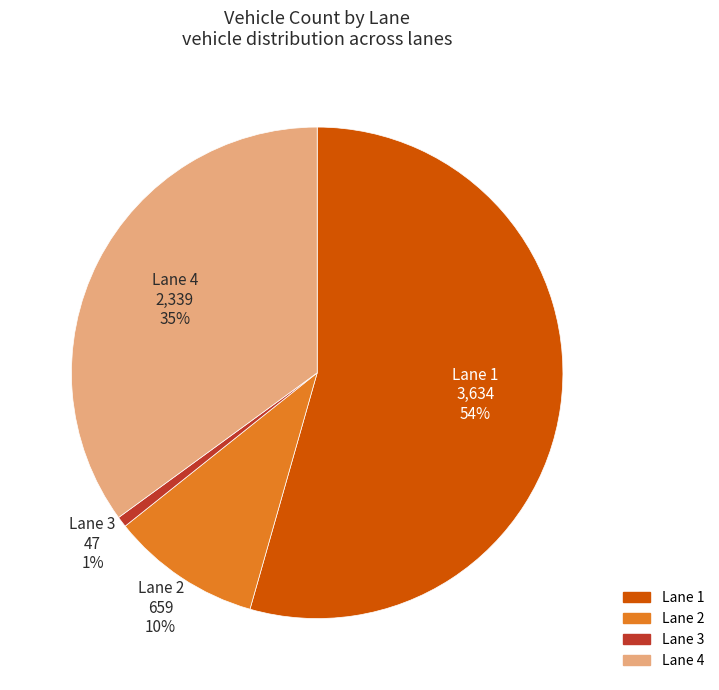

Which slice is the smallest?

Lane 3